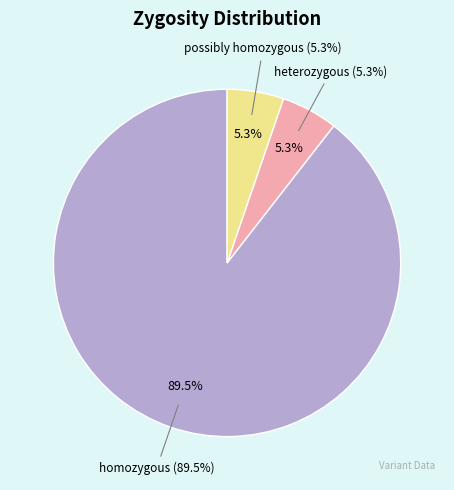

Does any single category account for the majority?

Yes